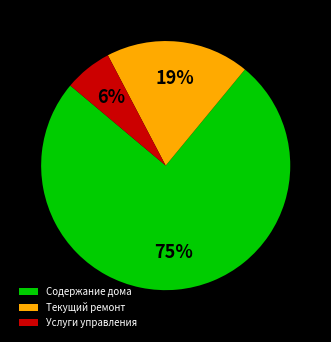

What is the majority slice?

Содержание дома